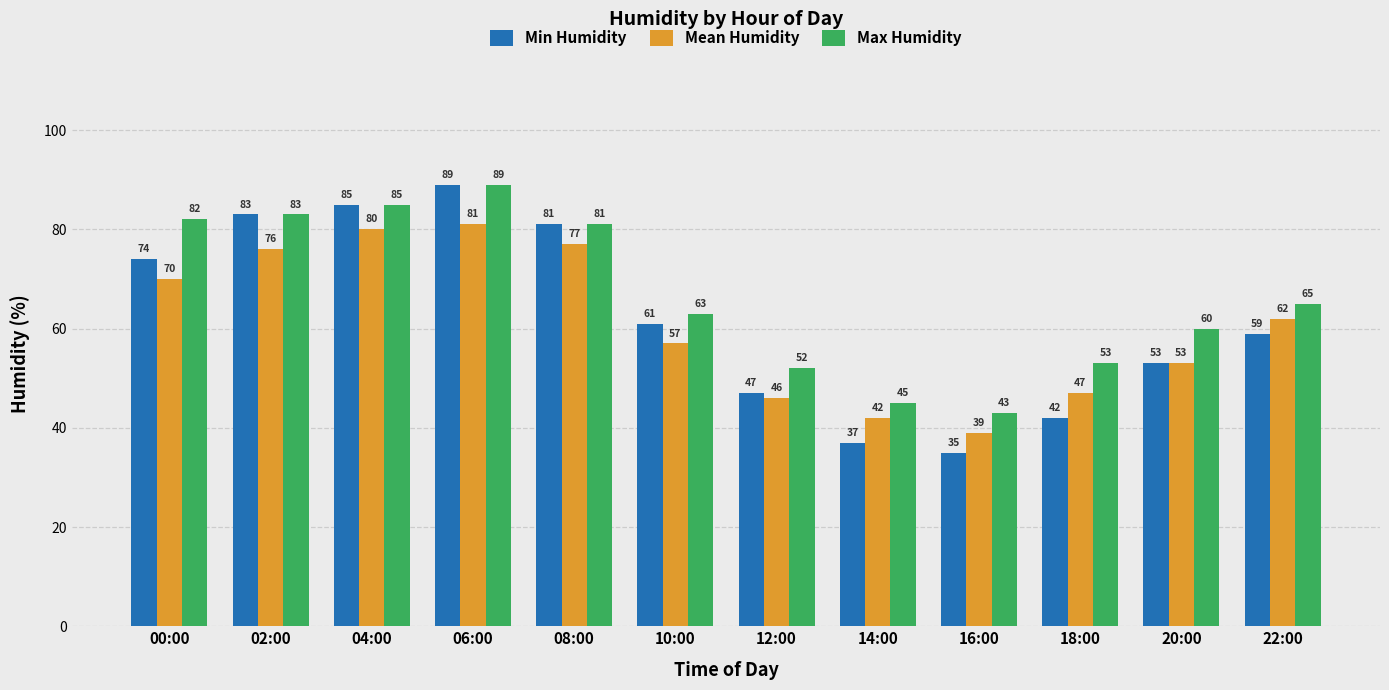

What is the minimum value shown in the chart?

35